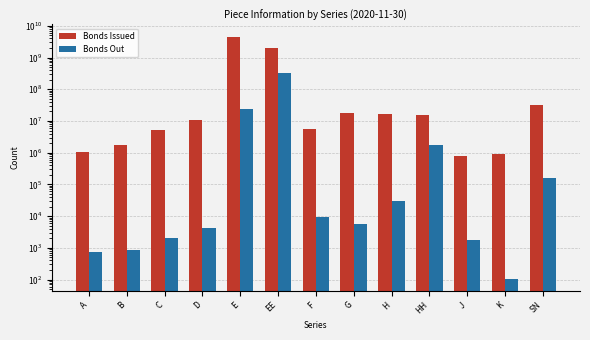

What is the maximum value for Bonds Out?

316791474